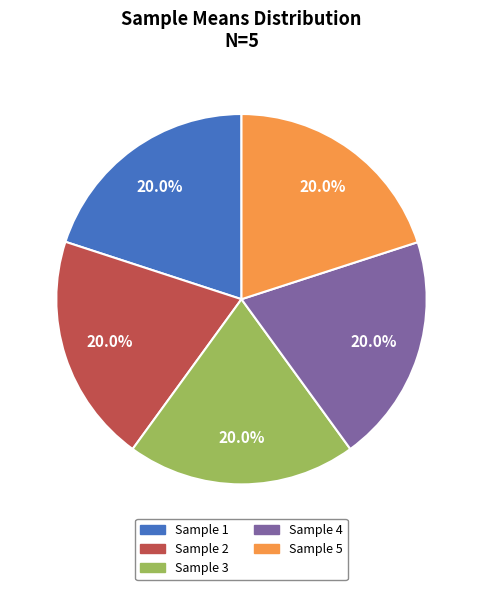

Approximately how many times larger is the value at Sample 5 compared to Sample 1?

1.0